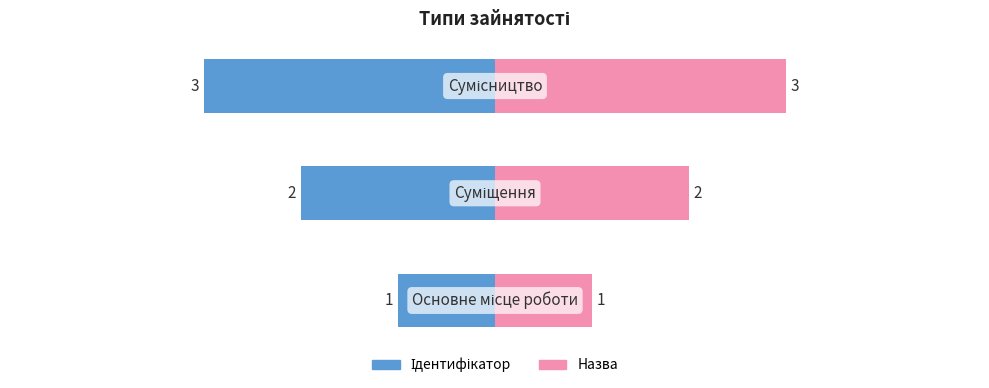

Is the value of Ідентифікатор at 2 greater than the value of Назва at 1?

No